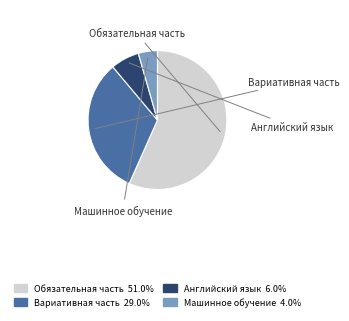

Does any single category account for the majority?

Yes